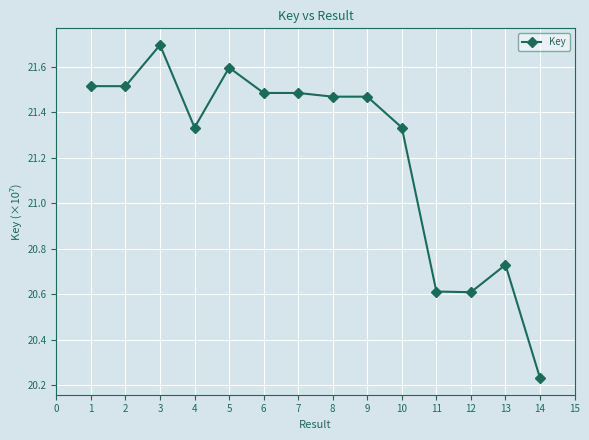

At which category does the chart reach its peak across all series?

3